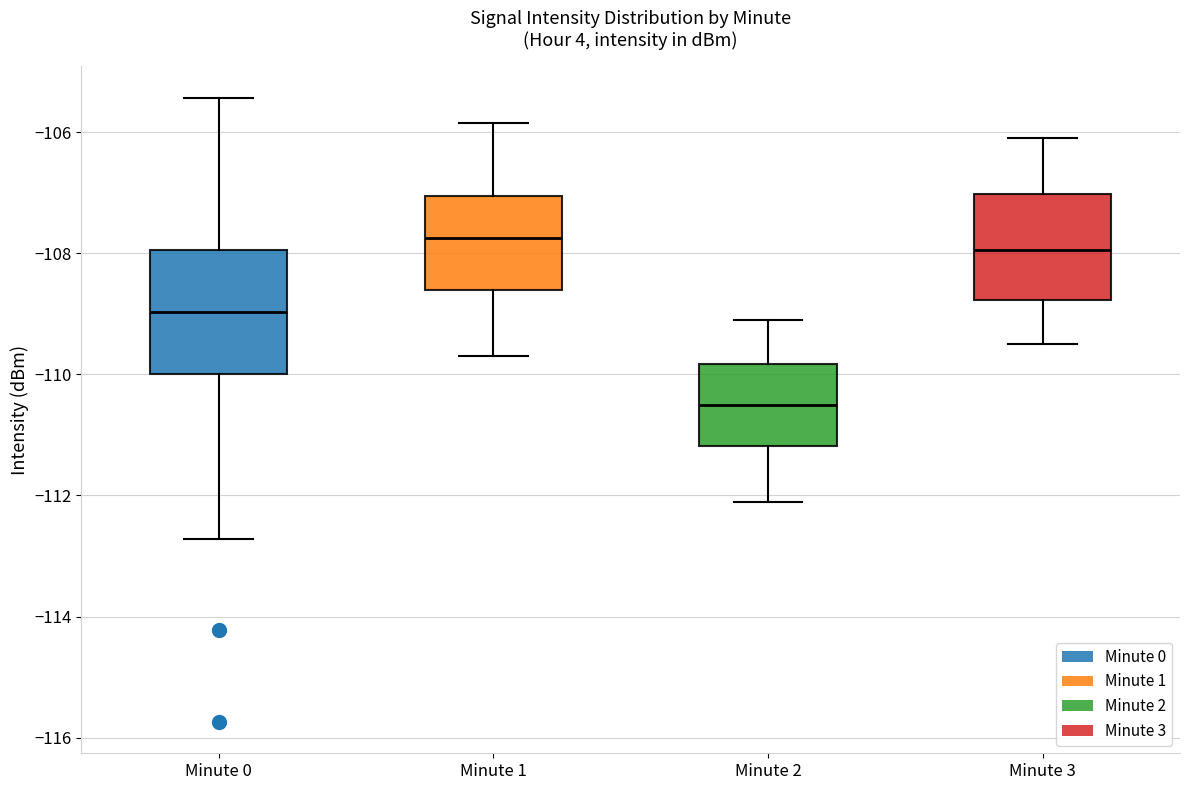

Reading left to right, read every box against the y-axis: the position of its median line, the range the box covers, and the ends of its whiskers. The values are not printed on the chart, so give them approximately, as read against the axis.

Minute 0: median -109.0, box -110.0 to -108.0, whiskers -112.8 to -105.4
Minute 1: median -107.8, box -108.6 to -107.0, whiskers -109.8 to -105.8
Minute 2: median -110.4, box -111.2 to -109.8, whiskers -112.0 to -109.0
Minute 3: median -108.0, box -108.8 to -107.0, whiskers -109.4 to -106.0